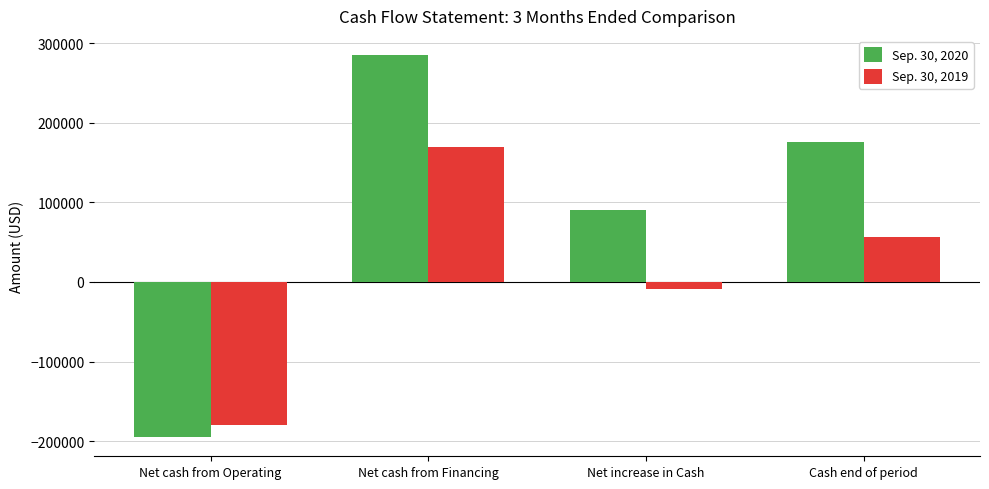

What position from the left is Net cash from Financing?

2